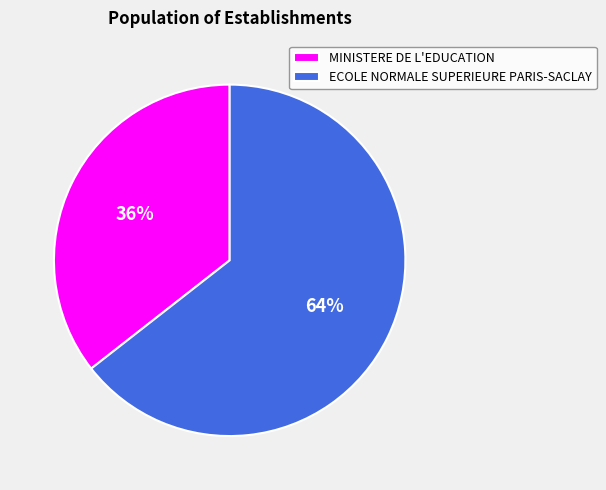

To the nearest percent, what is the combined percentage of MINISTERE DE L'EDUCATION and ECOLE NORMALE SUPERIEURE PARIS-SACLAY?

100%